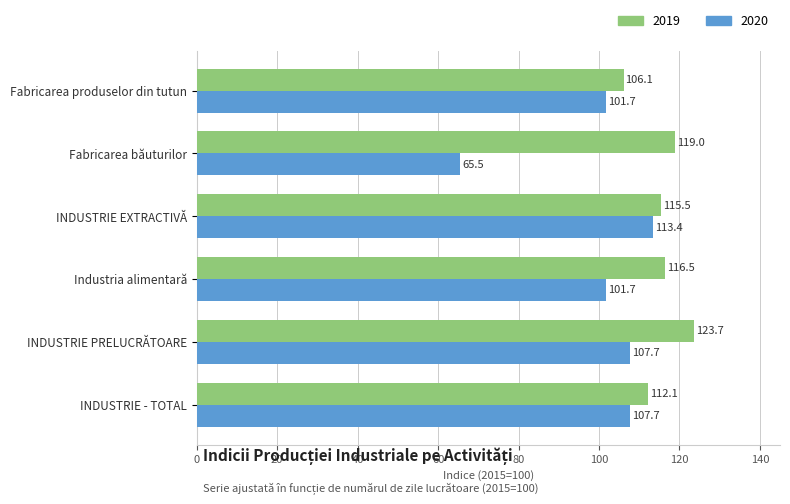

The 2020 series shows 101.7 at Industria alimentară. True or false?

True